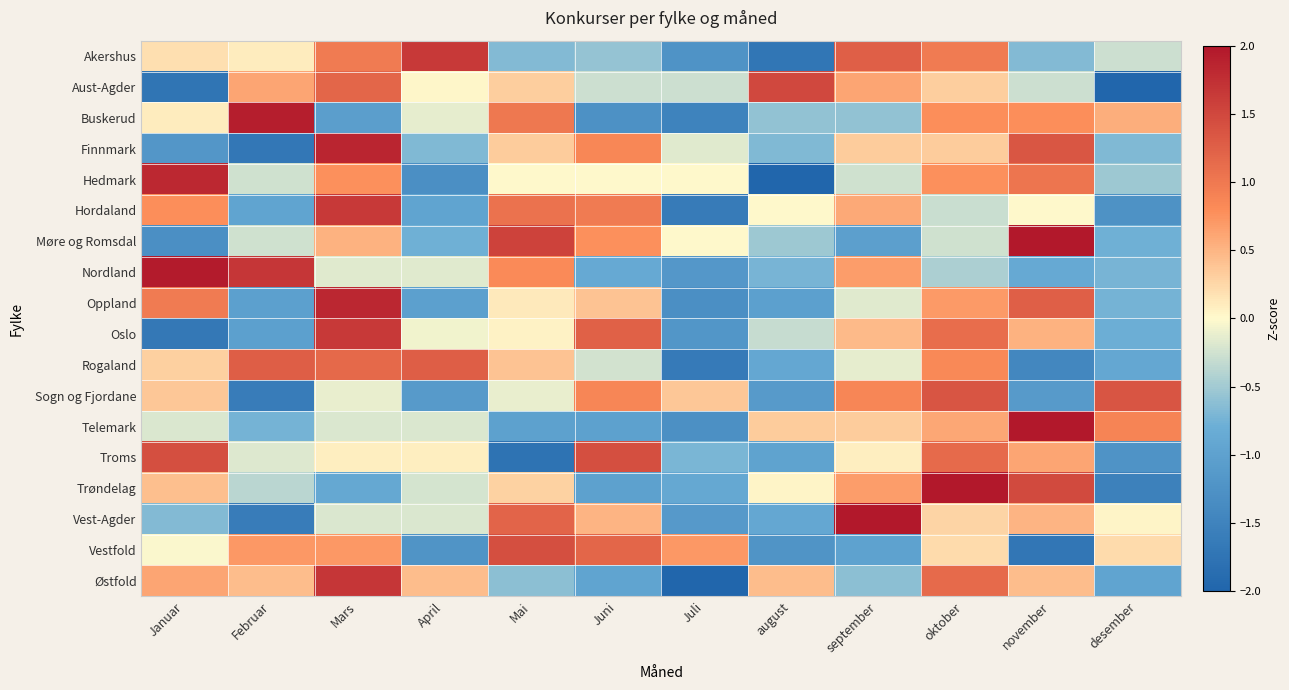

Between august and Mai, which is larger?

Mai